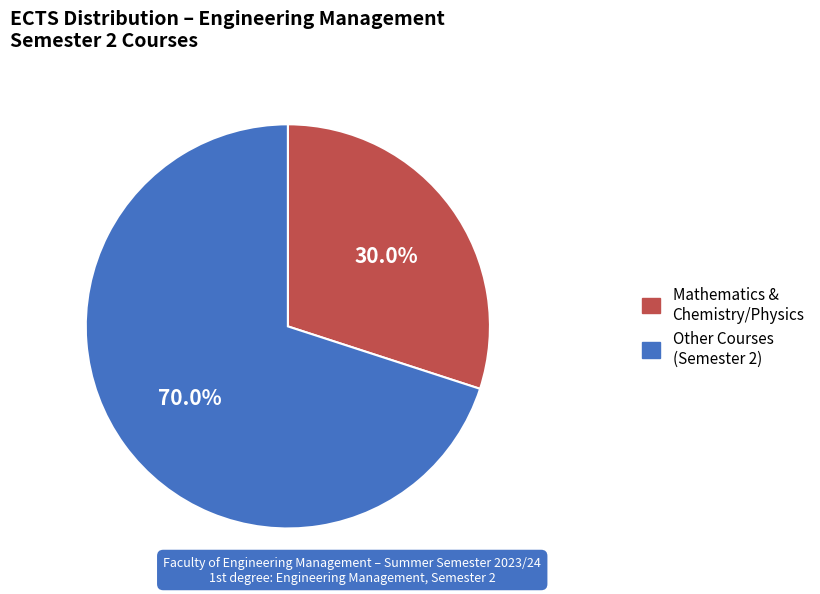

Does any single category account for the majority?

Yes